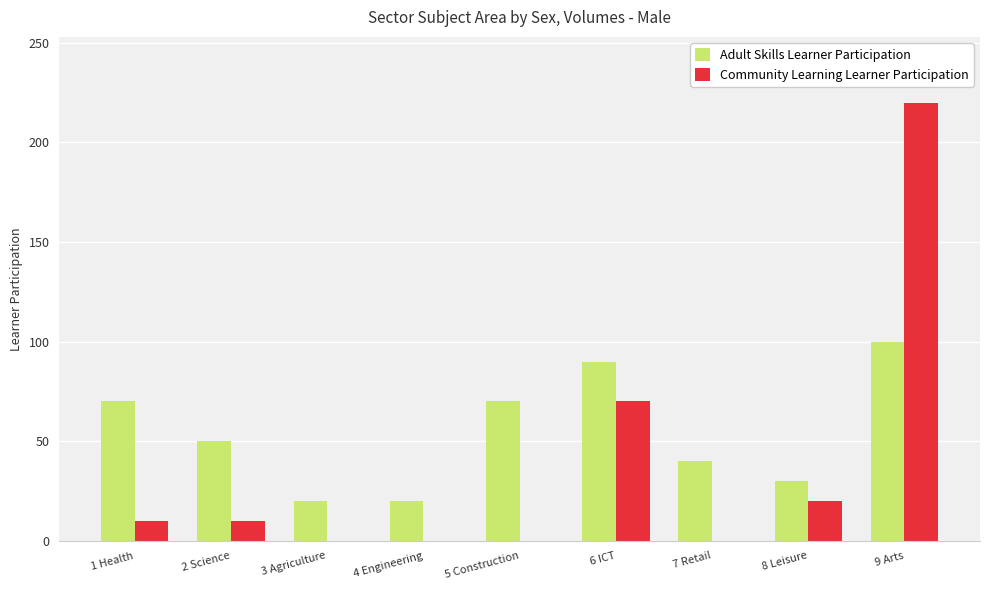

What is the sum of the Adult Skills Learner Participation values at 3 Agriculture and 4 Engineering?

40